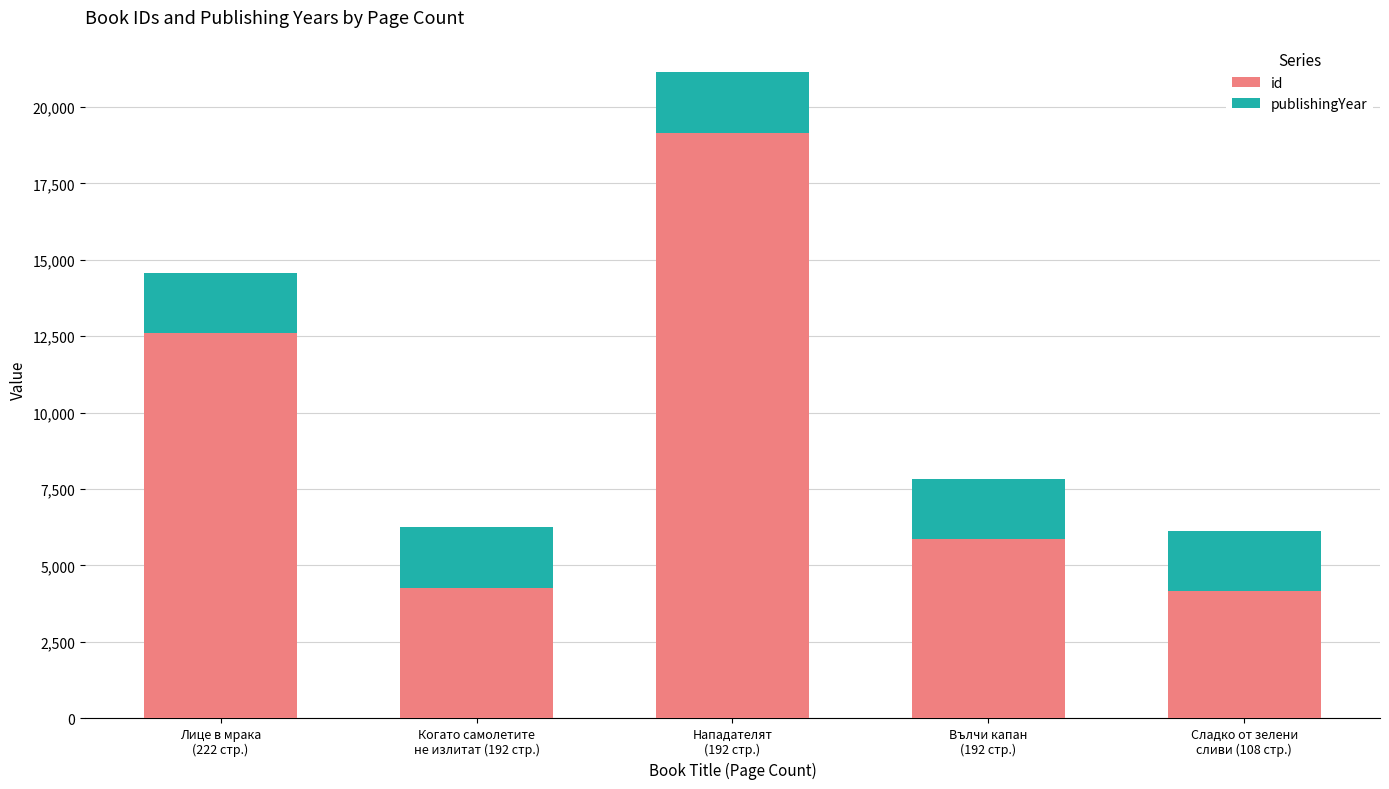

What is the difference between the maximum and minimum values in the id series?

15000